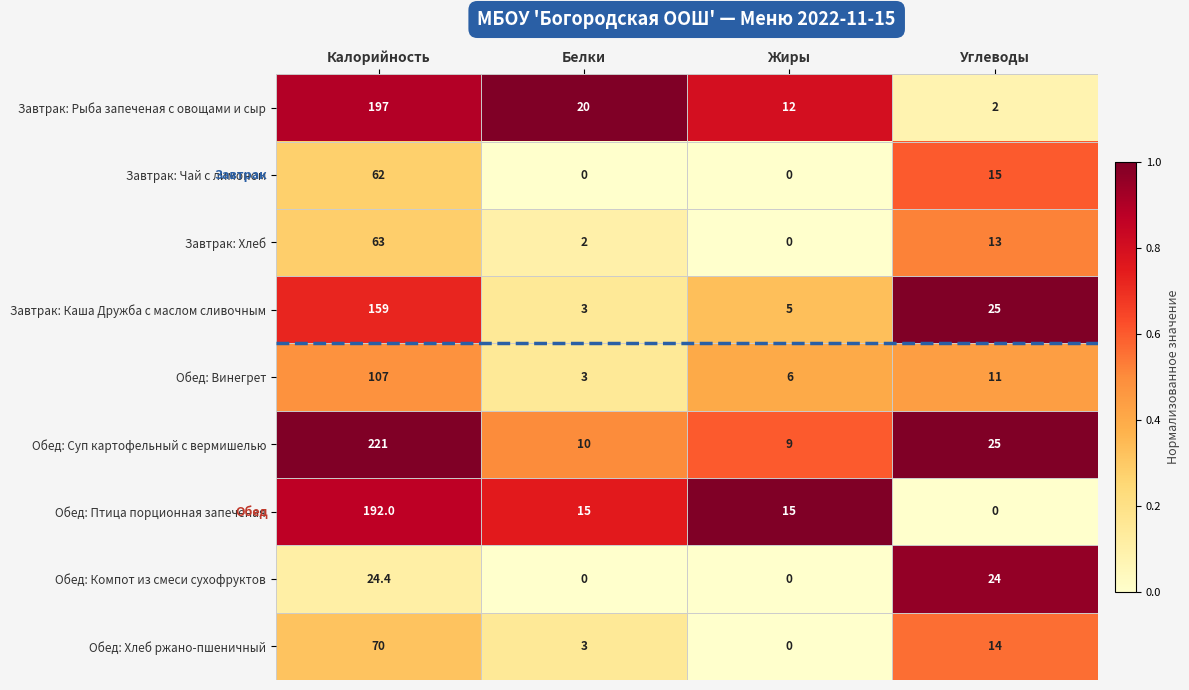

What is the difference between the second highest and second lowest values in the Завтрак: Каша Дружба с маслом сливочным series?

20.0